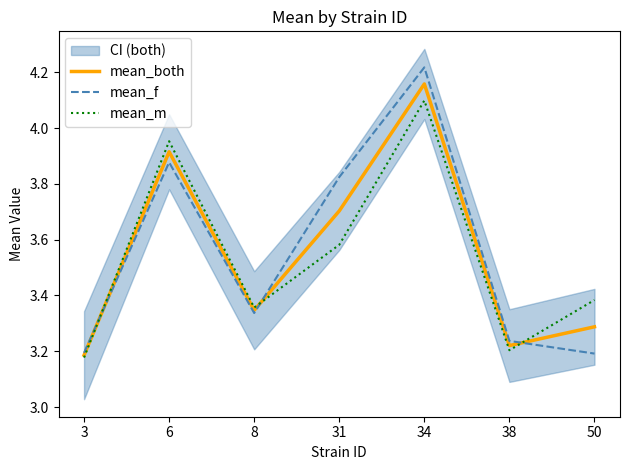

Reading left to right, what are all the values shown in this chart?

mean_both: 3=3.2	6=3.9	8=3.3	31=3.7	34=4.2	38=3.2	50=3.3
mean_f: 3=3.2	6=3.9	8=3.3	31=3.8	34=4.2	38=3.2	50=3.2
mean_m: 3=3.2	6=4.0	8=3.4	31=3.6	34=4.1	38=3.2	50=3.4